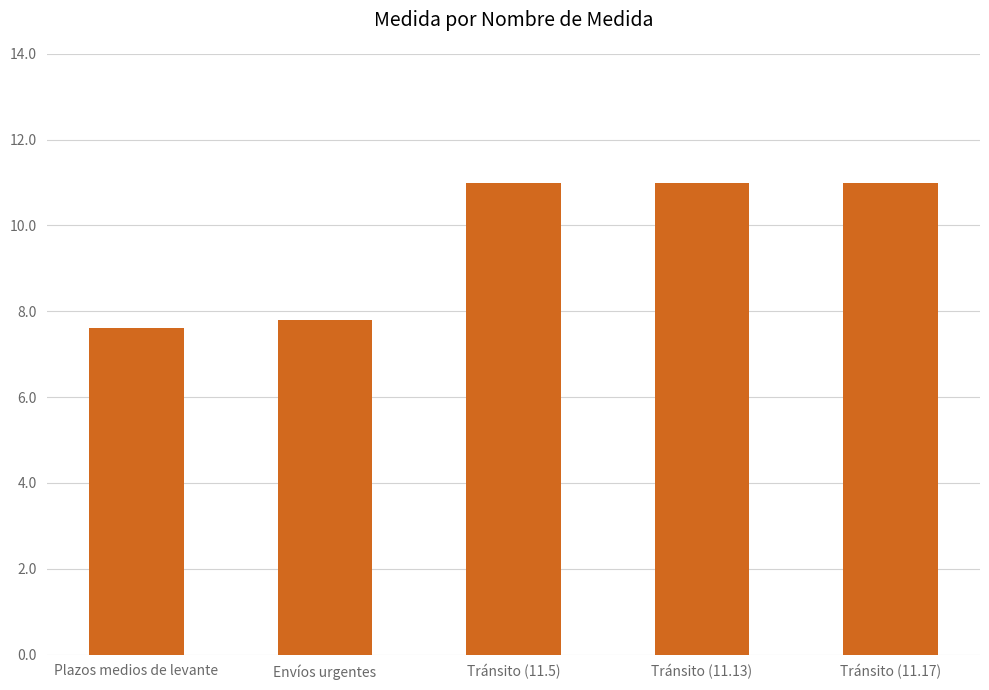

What is the difference between the second highest and second lowest values?

3.2